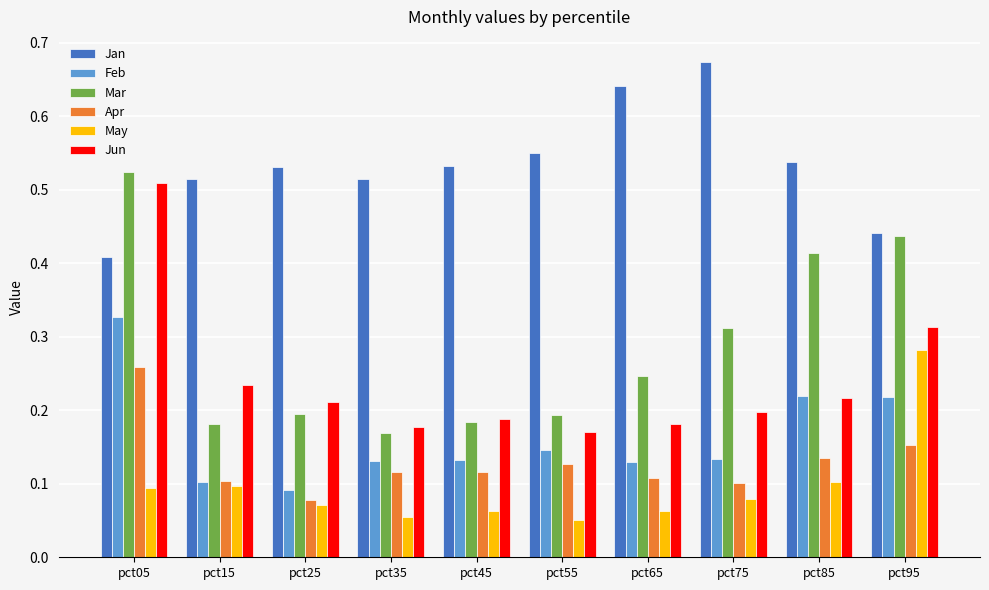

How many bars are there in total?

60